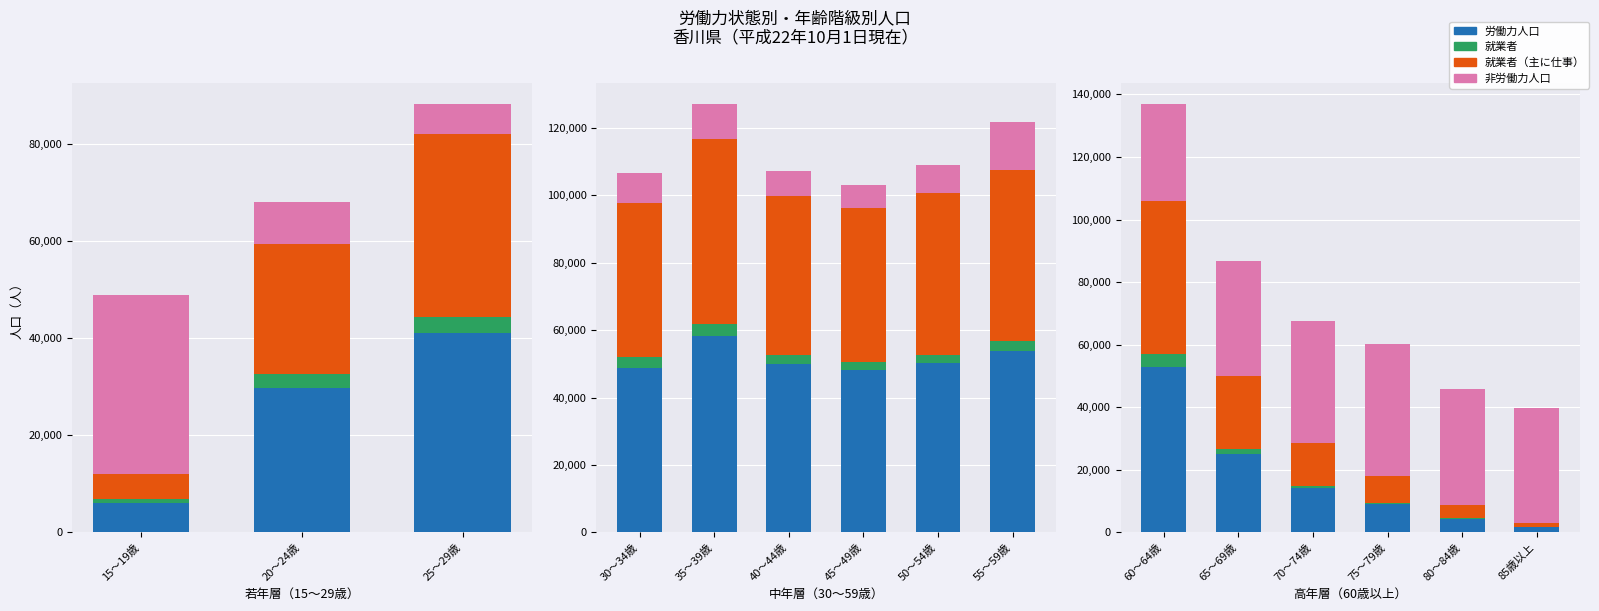

Rank the series by their maximum value, from highest to lowest.

労働力人口, 就業者（主に仕事）, 非労働力人口, 就業者